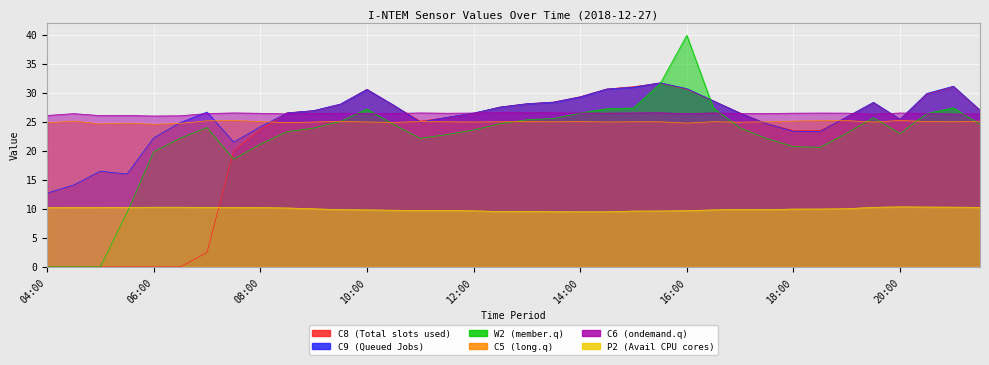

Where does the C9 series first go above 26?

07:00